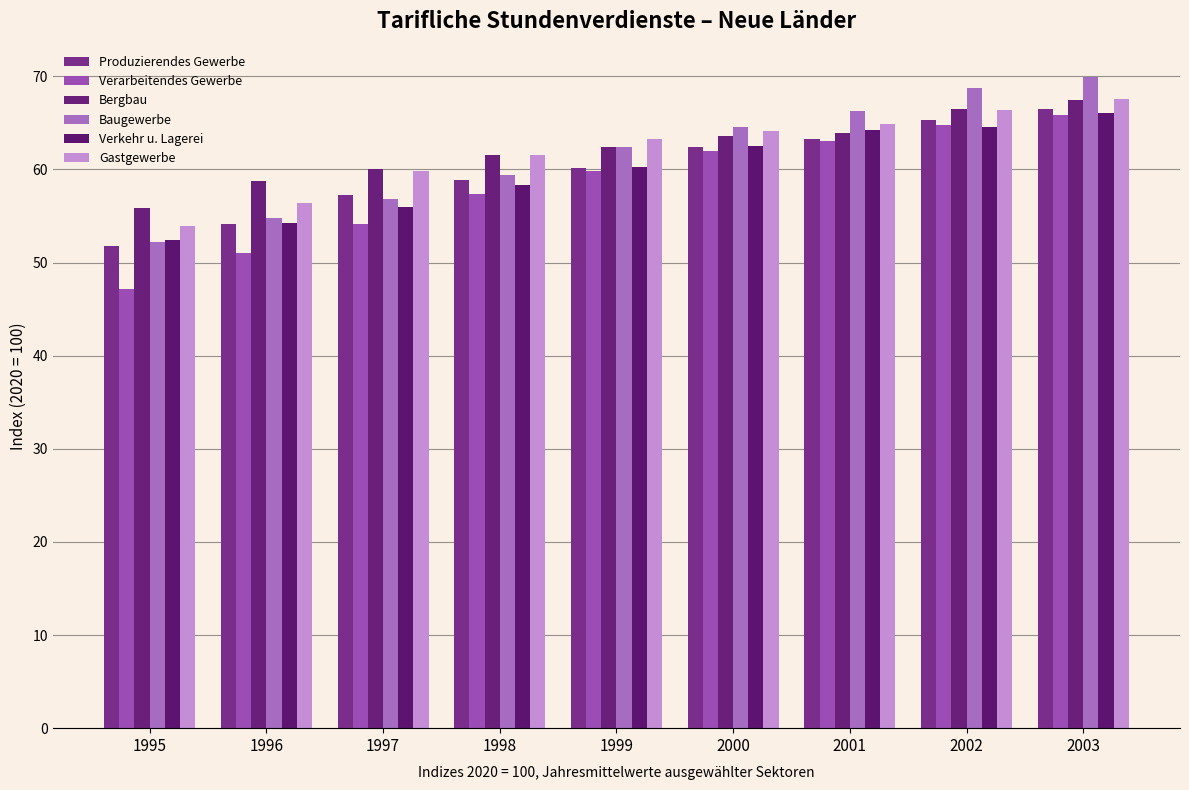

What is the difference between the Verarbeitendes Gewerbe values at 1997 and 1998?

3.3